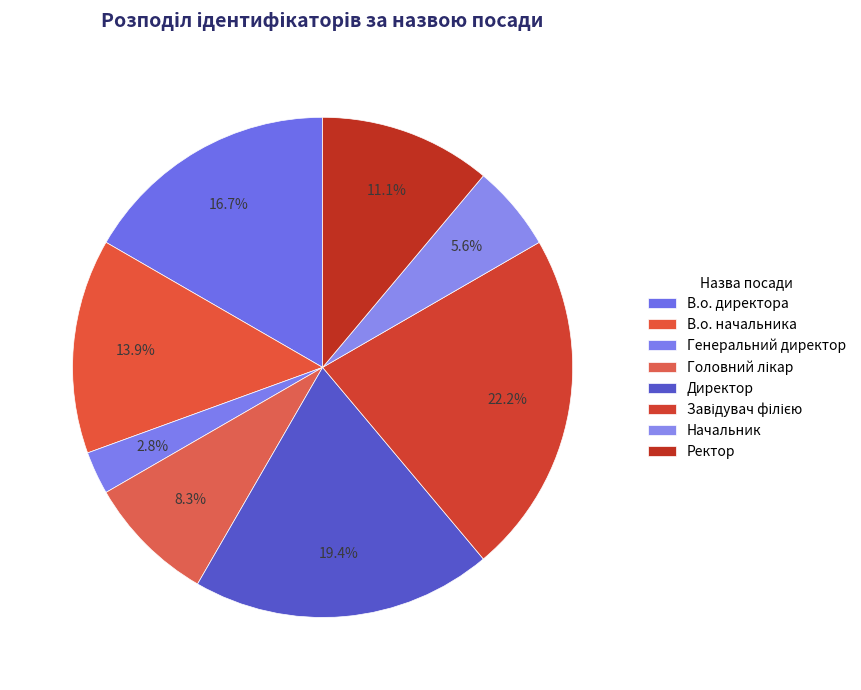

To the nearest percent, what portion does Директор represent?

19%